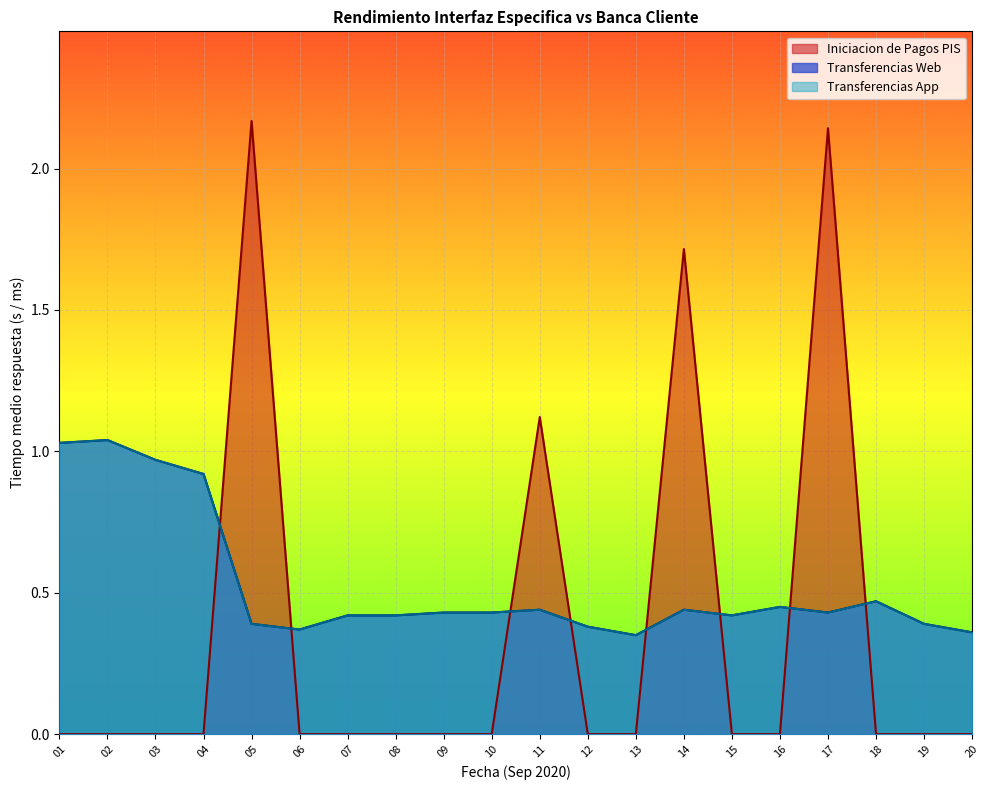

Reading left to right, list all the values displayed in this chart.

Iniciacion de Pagos PIS: 01=0.0	02=0.0	03=0.0	04=0.0	05=2.2	06=0.0	07=0.0	08=0.0	09=0.0	10=0.0	11=1.1	12=0.0	13=0.0	14=1.7	15=0.0	16=0.0	17=2.1	18=0.0	19=0.0	20=0.0
Transferencias Web: 01=1.0	02=1.0	03=1.0	04=0.9	05=0.4	06=0.4	07=0.4	08=0.4	09=0.4	10=0.4	11=0.4	12=0.4	13=0.3	14=0.4	15=0.4	16=0.5	17=0.4	18=0.5	19=0.4	20=0.4
Transferencias App: 01=1.0	02=1.0	03=1.0	04=0.9	05=0.4	06=0.4	07=0.4	08=0.4	09=0.4	10=0.4	11=0.4	12=0.4	13=0.3	14=0.4	15=0.4	16=0.5	17=0.4	18=0.5	19=0.4	20=0.4